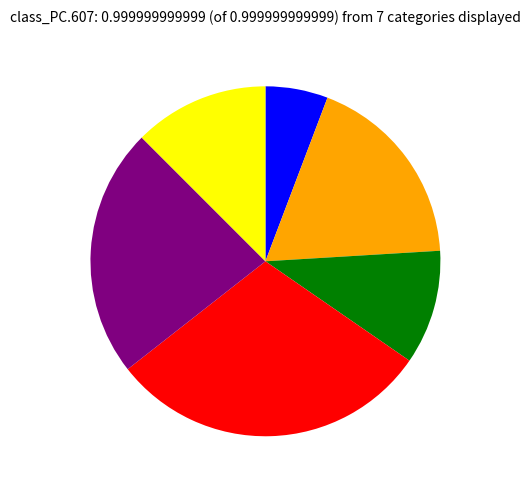

Does any single category account for the majority?

No